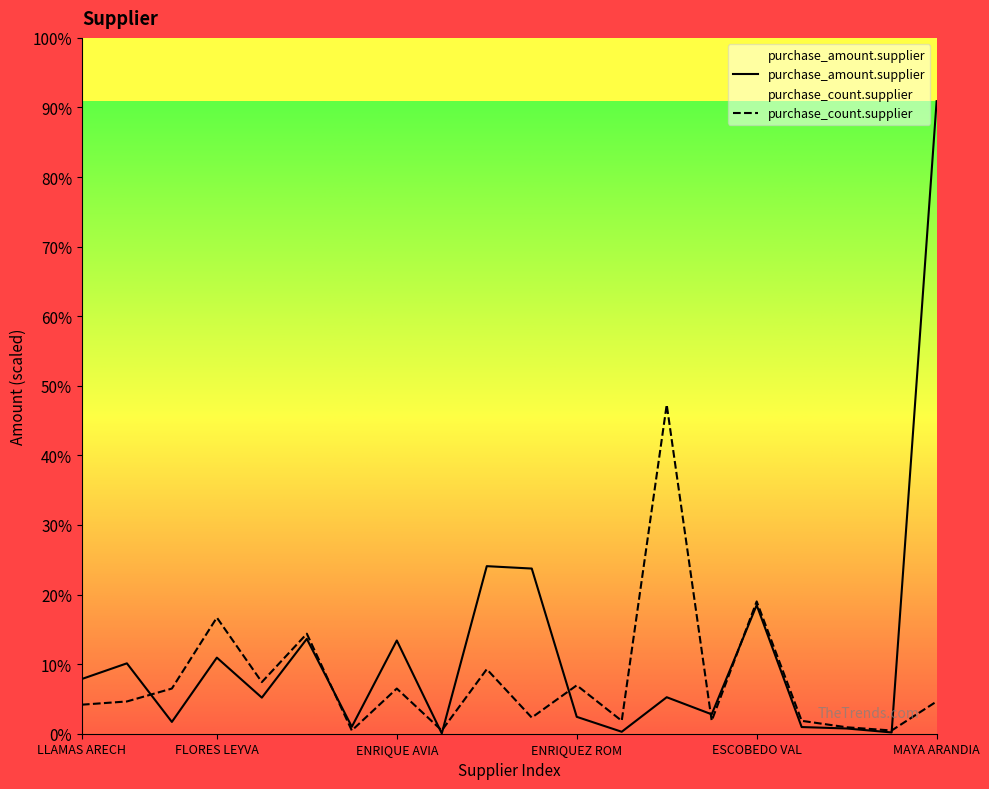

Which category has the highest value across all series?

MAYA ARANDIA